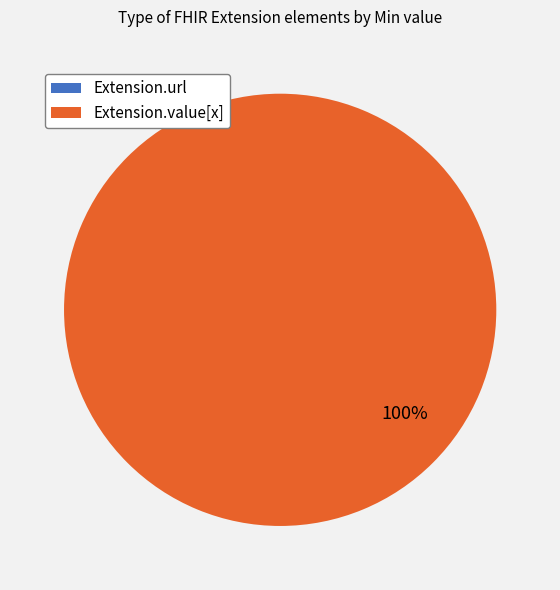

To the nearest percent, what is the average slice percentage?

50%